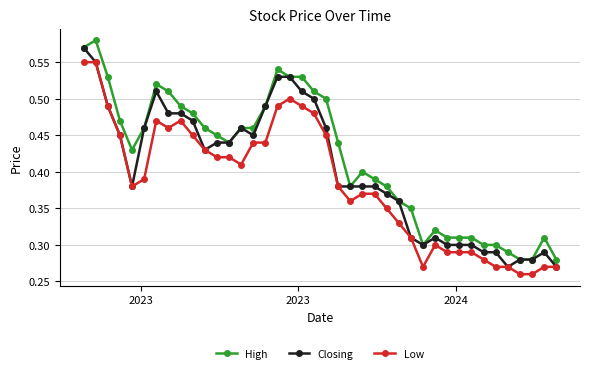

True or false: High has more than 0 points higher than both neighbors.

True